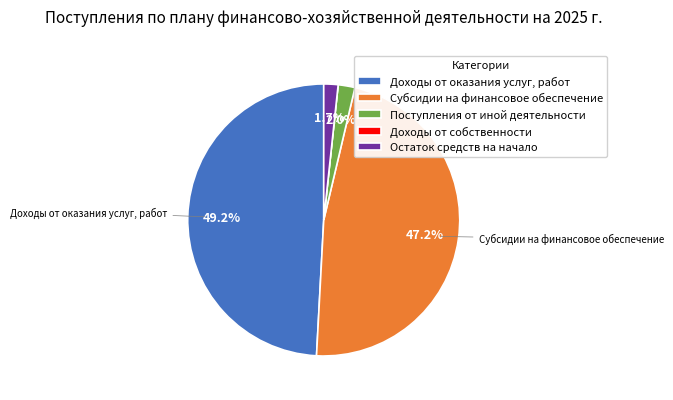

Combined, do Поступления от иной деятельности and Субсидии на финансовое обеспечение account for over 50%?

No